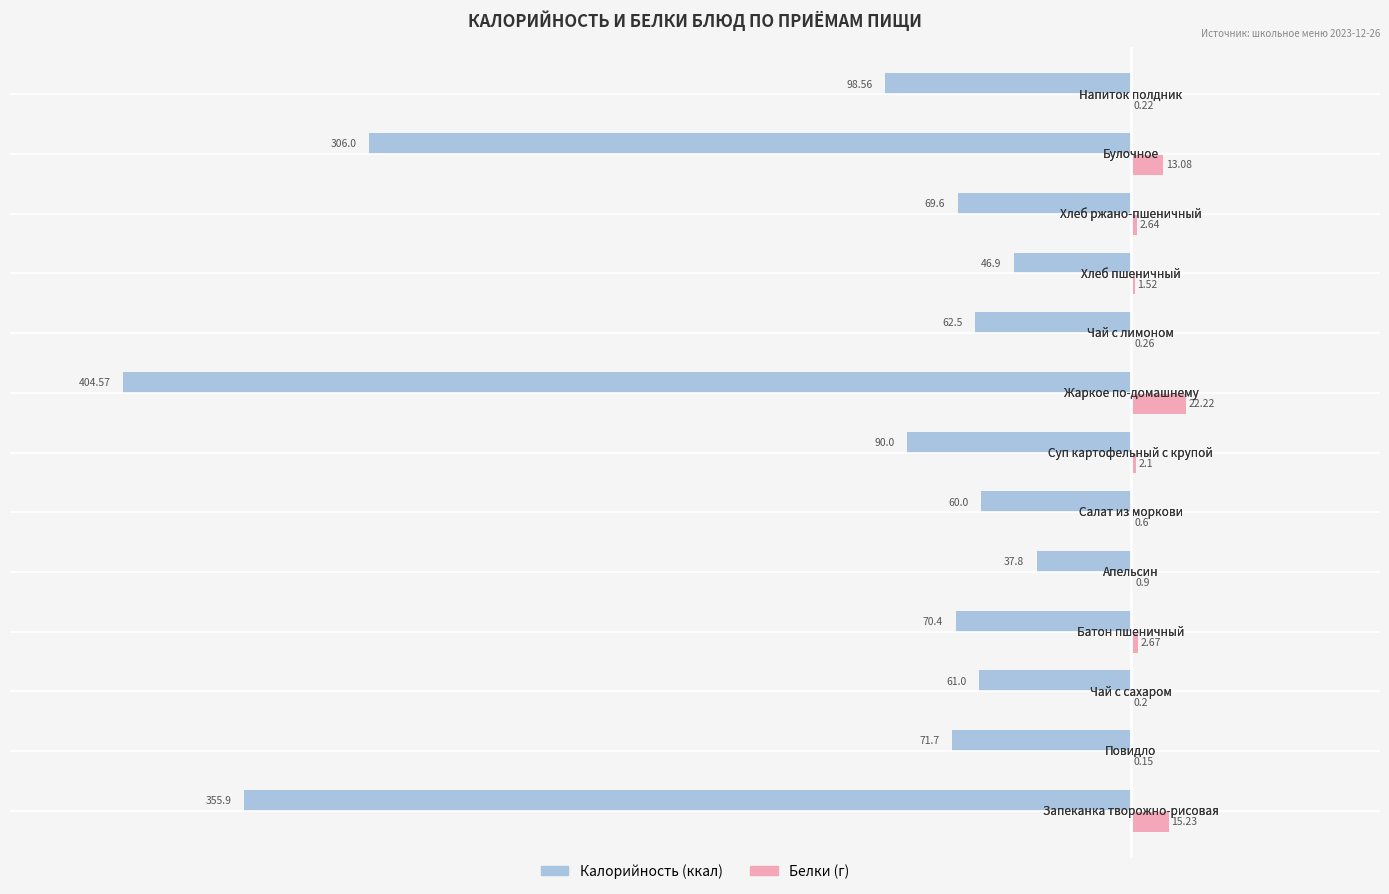

Reading left to right, extract all data points from this chart.

Калорийность: -355.9	-71.7	-61.0	-70.4	-37.8	-60.0	-90.0	-404.6	-62.5	-46.9	-69.6	-306.0	-98.6
Белки: 15.2	0.1	0.2	2.7	0.9	0.6	2.1	22.2	0.3	1.5	2.6	13.1	0.2